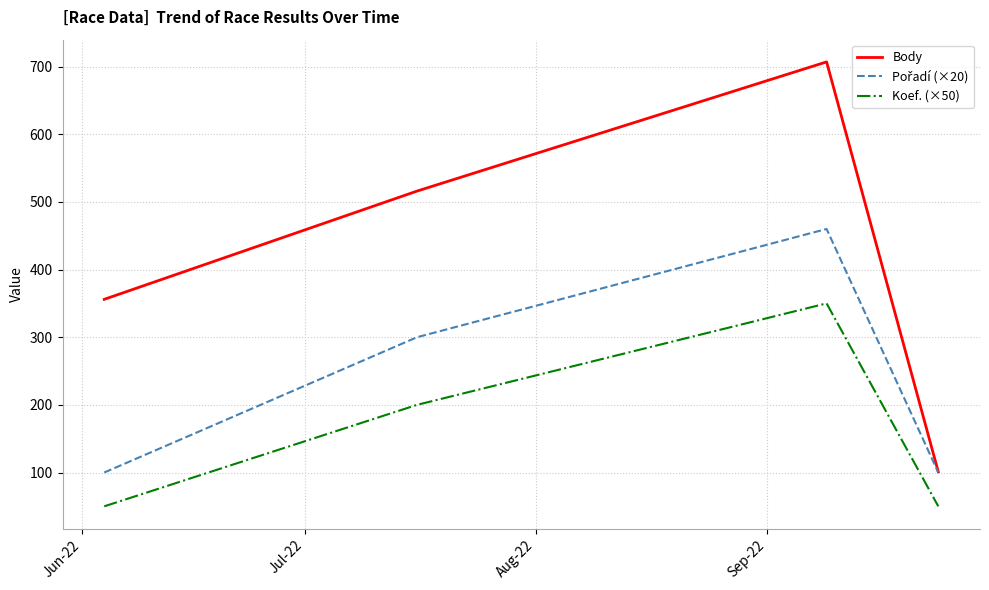

How many distinct data groups are displayed?

3